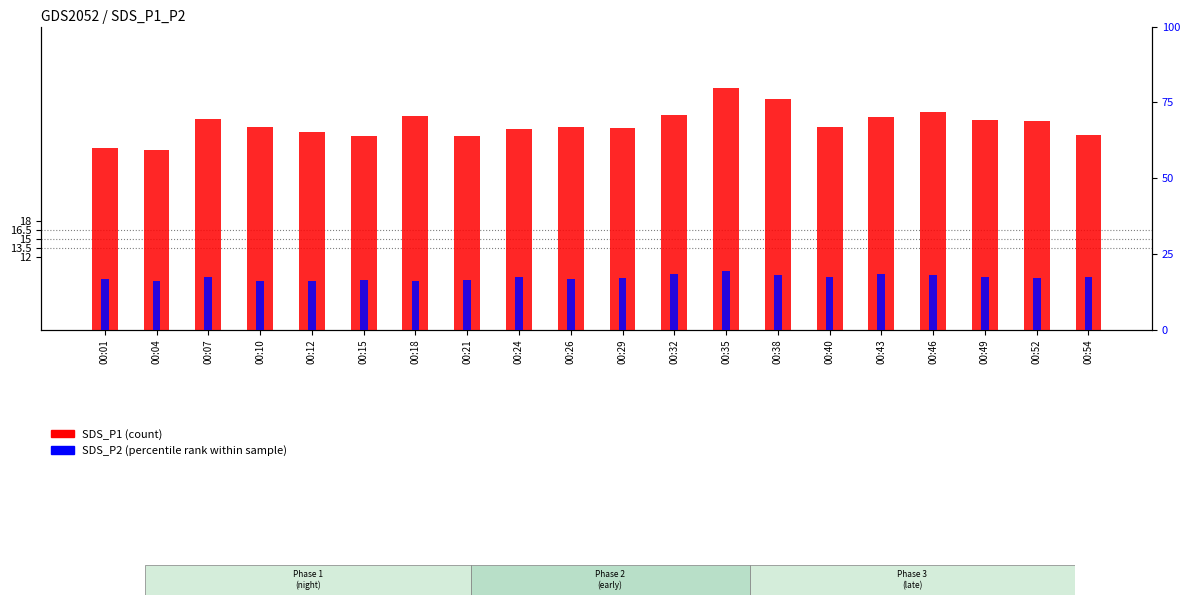

What is the sum of the SDS_P1 (count) values at 00:01 and 00:26?

63.5